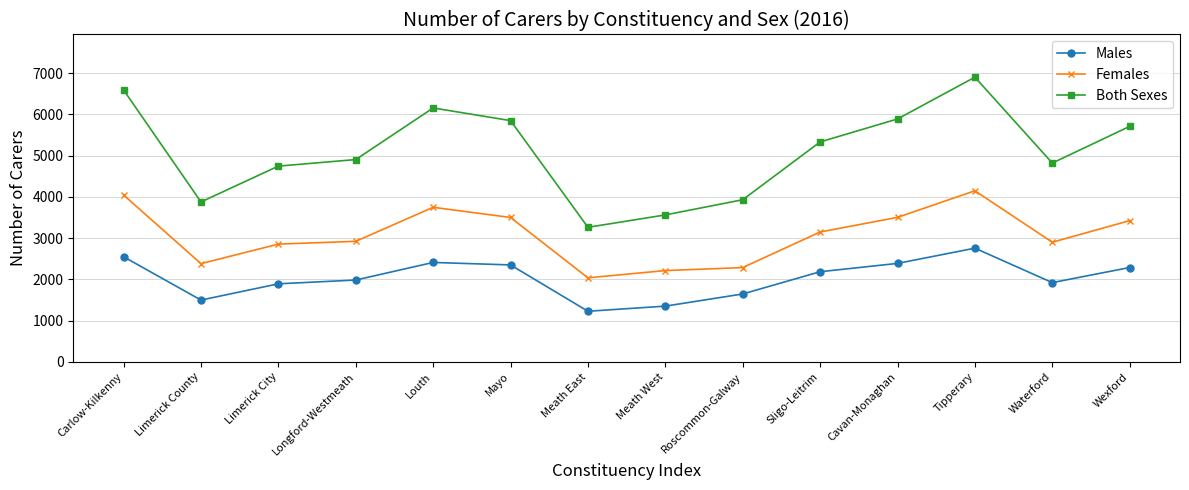

Which series changed the most between Meath East and Roscommon-Galway?

Both Sexes